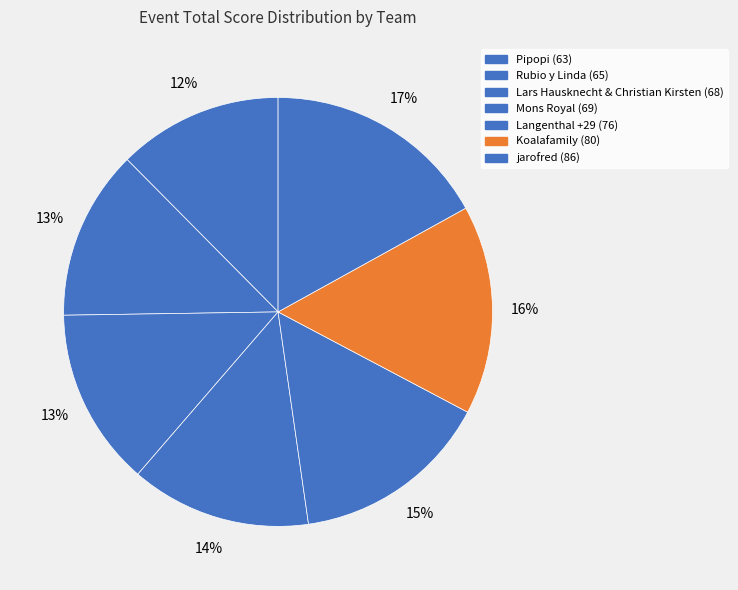

Does any single category account for the majority?

No